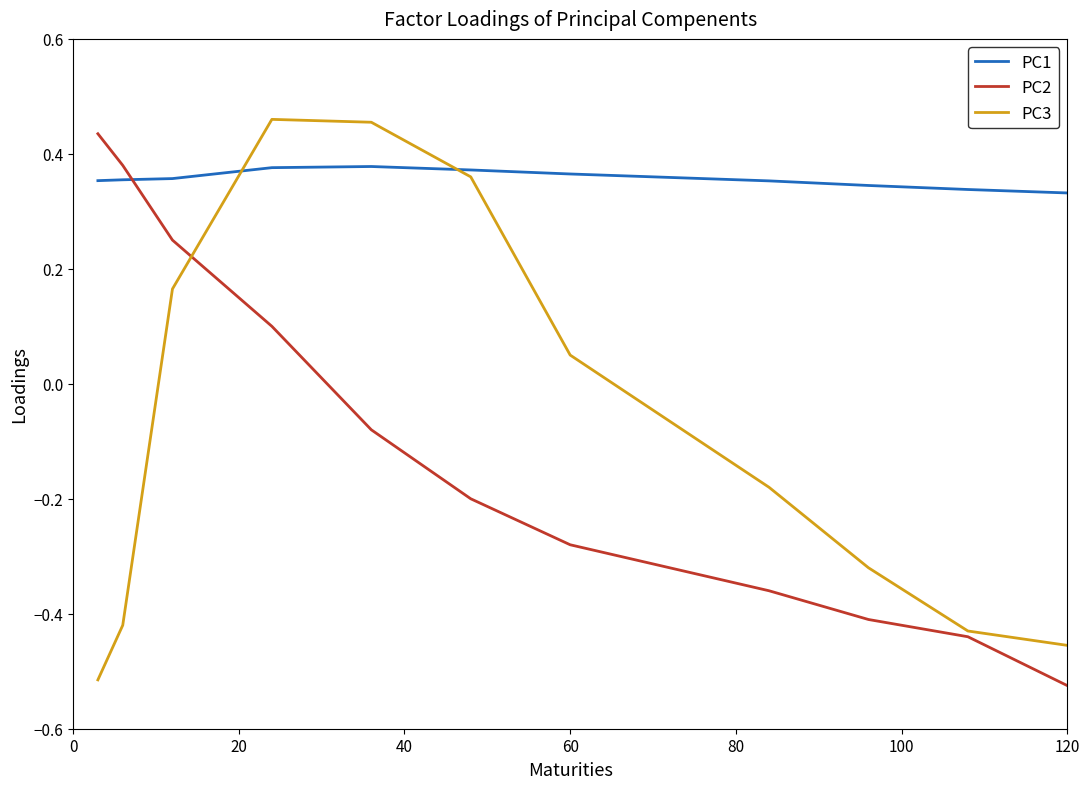

Which series has the largest total across all categories?

PC1